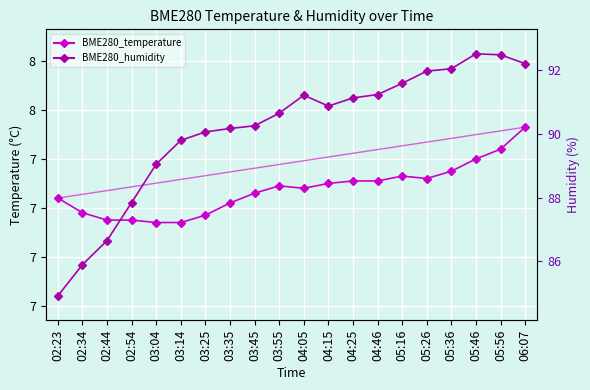

List the series in order of their overall mean, lowest first.

BME280_temperature, BME280_humidity